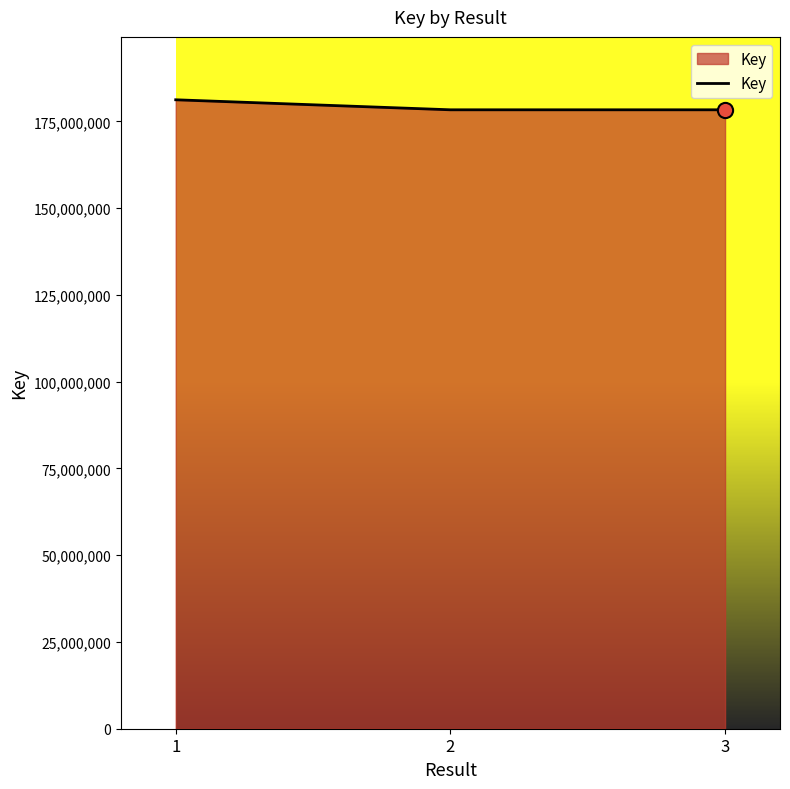

What is the ratio of the value at 2 to the value at 3?

1.0